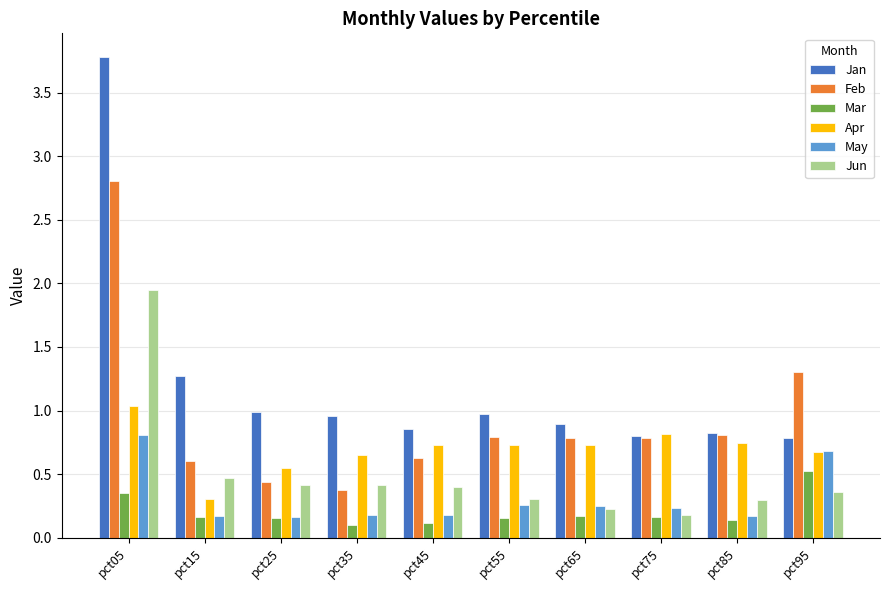

At which label is Apr closest to 0?

pct15